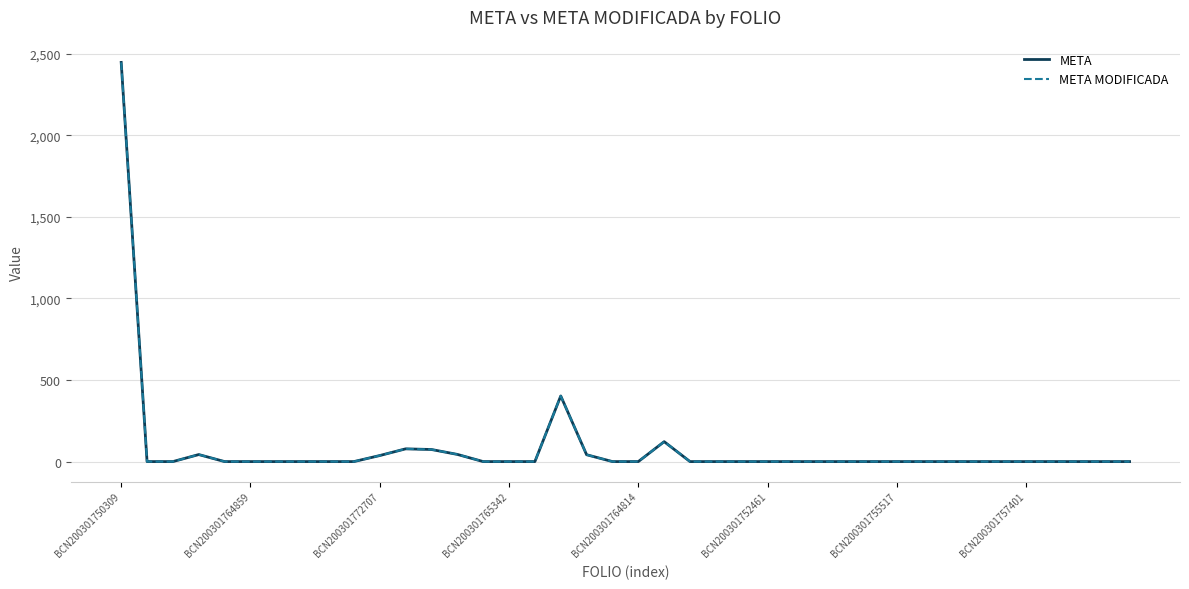

List the labels in order of META MODIFICADA value, smallest first.

BCN200301764859, BCN200301772707, BCN200301764814, BCN200301752461, BCN200301755517, BCN200301757401, 8, 9, 14, 15, 16, 19, 20, 22, 23, 24, 25, 26, 27, 28, 29, 30, 31, 32, 33, 34, 35, 36, 37, 38, 39, 10, 18, BCN200301765342, 13, 12, 11, 21, 17, BCN200301750309